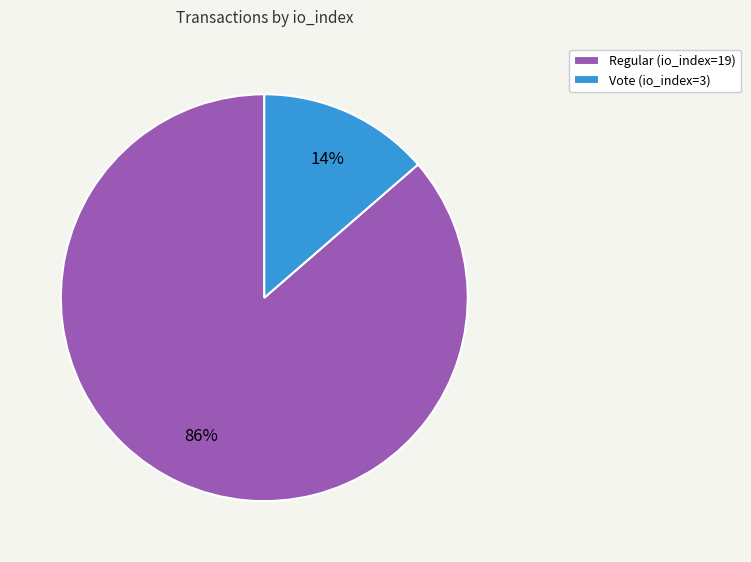

True or false: Vote (io_index=3) accounts for 2% of the total.

False